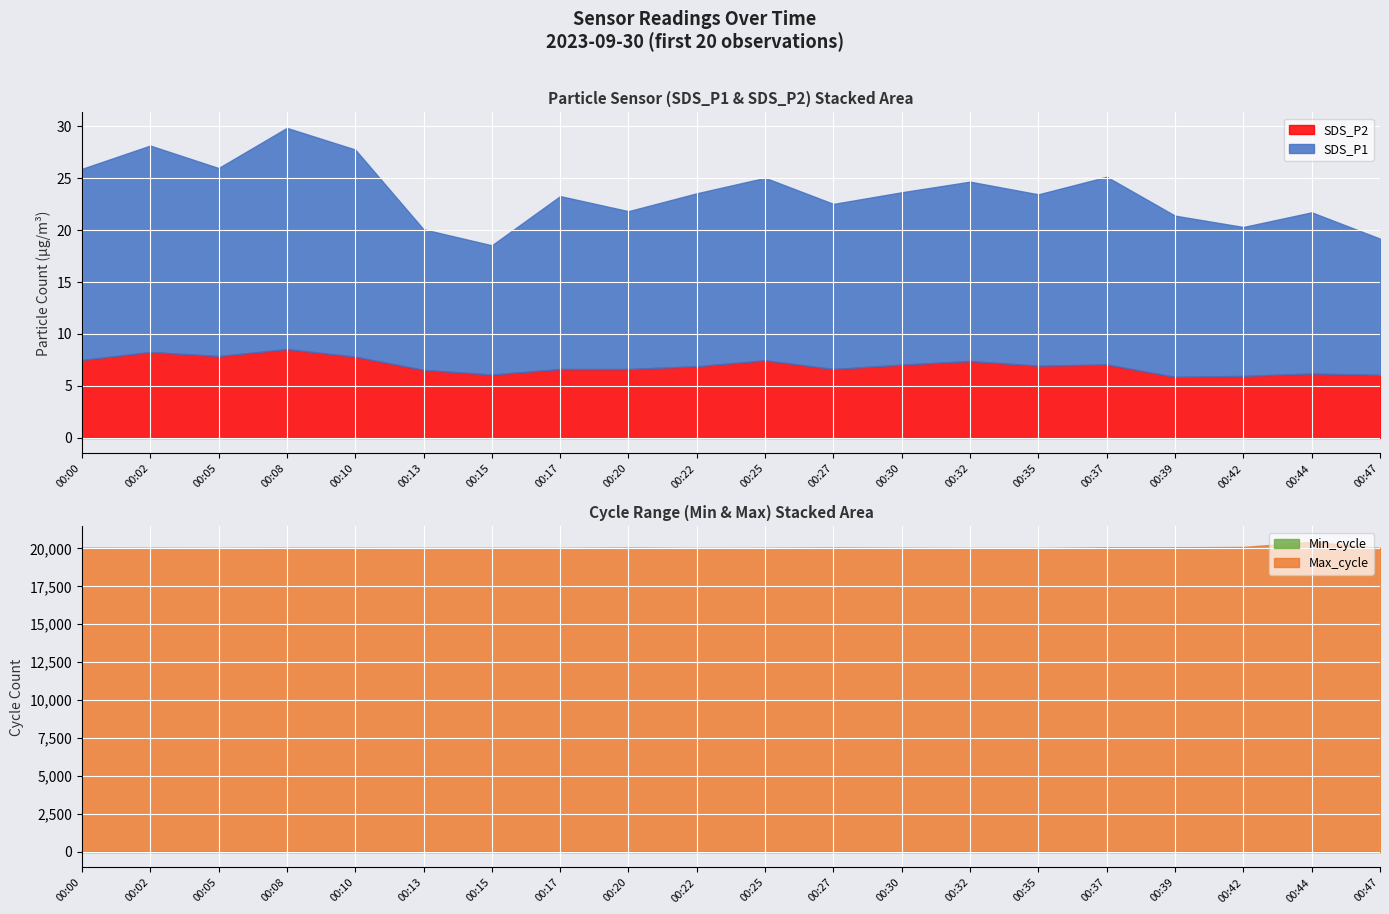

Reading left to right, transcribe all the data shown in this chart.

SDS_P1: 18.4	19.9	18.1	21.3	19.9	13.5	12.4	16.6	15.2	16.6	17.6	15.9	16.6	17.2	16.5	18.1	15.5	14.3	15.5	13.1
SDS_P2: 7.5	8.3	7.9	8.6	7.8	6.5	6.1	6.6	6.6	6.9	7.5	6.6	7.0	7.4	7.0	7.1	5.9	6.0	6.2	6.1
Min_cycle: 28.0	28.0	28.0	28.0	28.0	28.0	28.0	28.0	28.0	28.0	28.0	28.0	28.0	28.0	28.0	28.0	28.0	28.0	28.0	28.0
Max_cycle: 20052.0	20045.0	20037.0	20045.0	20044.0	20039.0	20041.0	20036.0	20058.0	20033.0	20040.0	20062.0	20045.0	20029.0	20029.0	20068.0	20071.0	20095.0	20426.0	20037.0